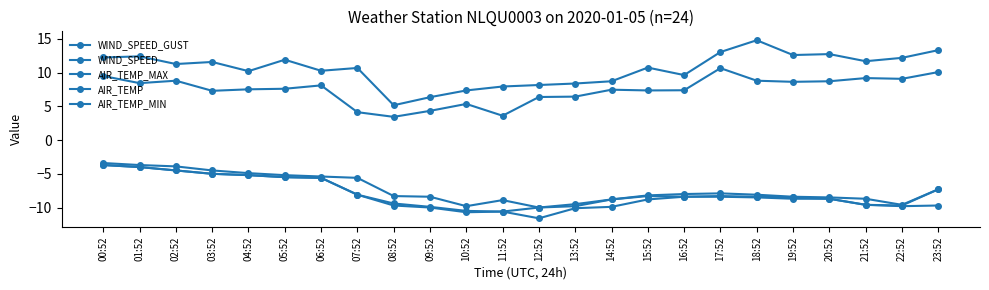

What is the difference between the maximum and second lowest values in the AIR_TEMP_MIN series?

7.0